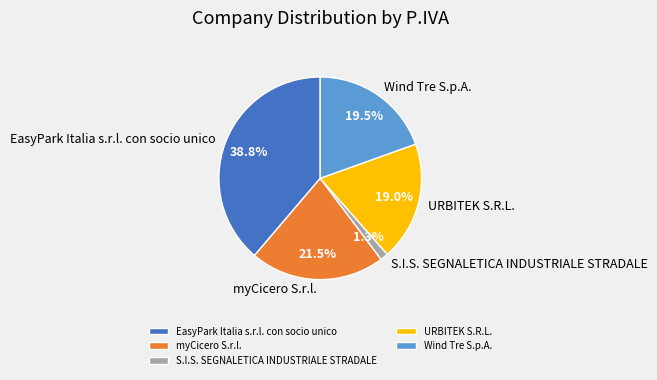

Count the number of slices in the pie.

5